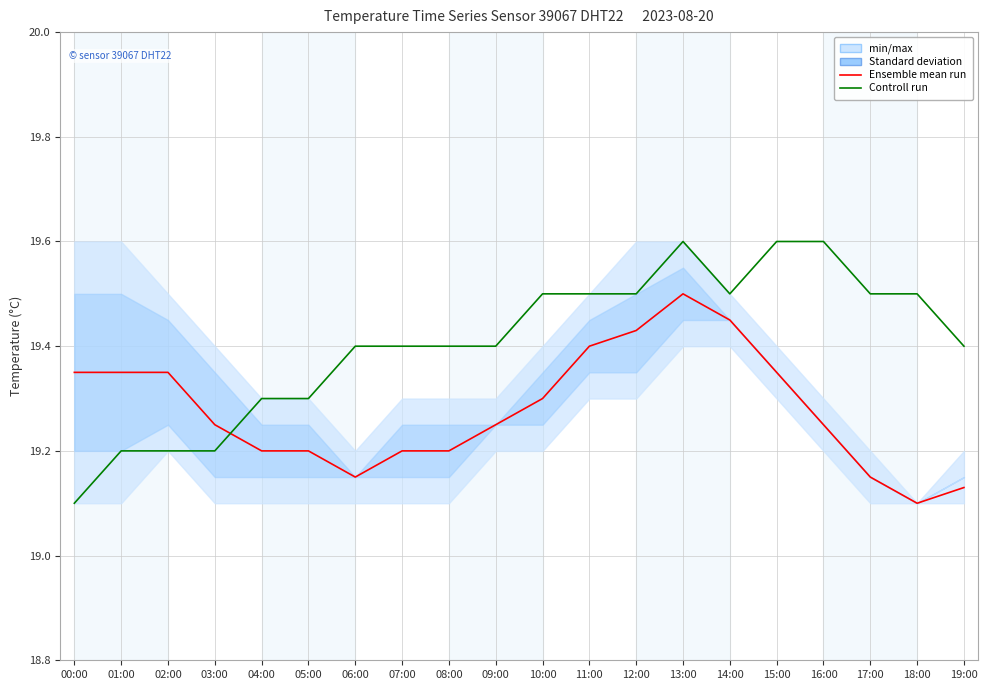

True or false: Controll run has more than 1 interior local peaks.

False